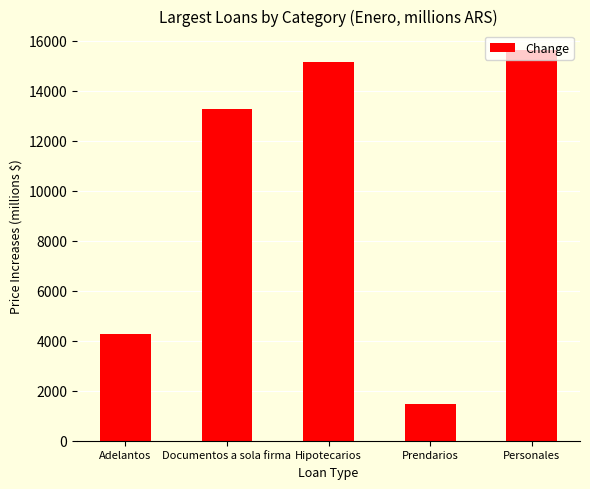

Does the chart contain any negative values?

No